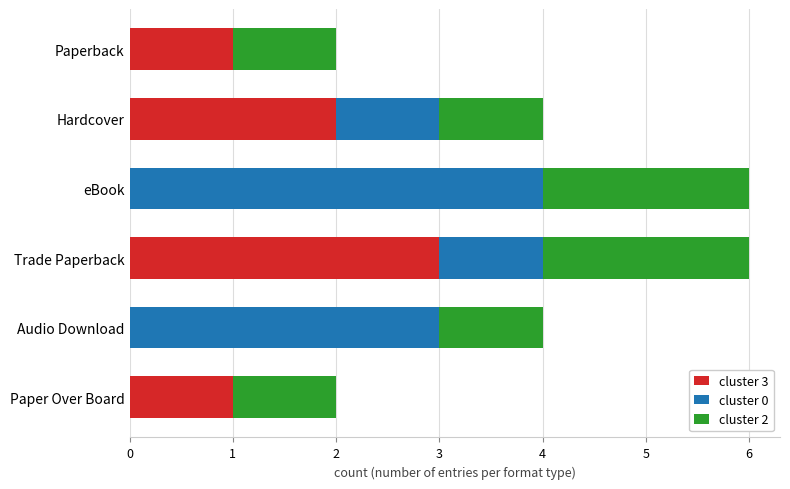

Is it true that cluster 3 equals 3 at Trade Paperback?

True